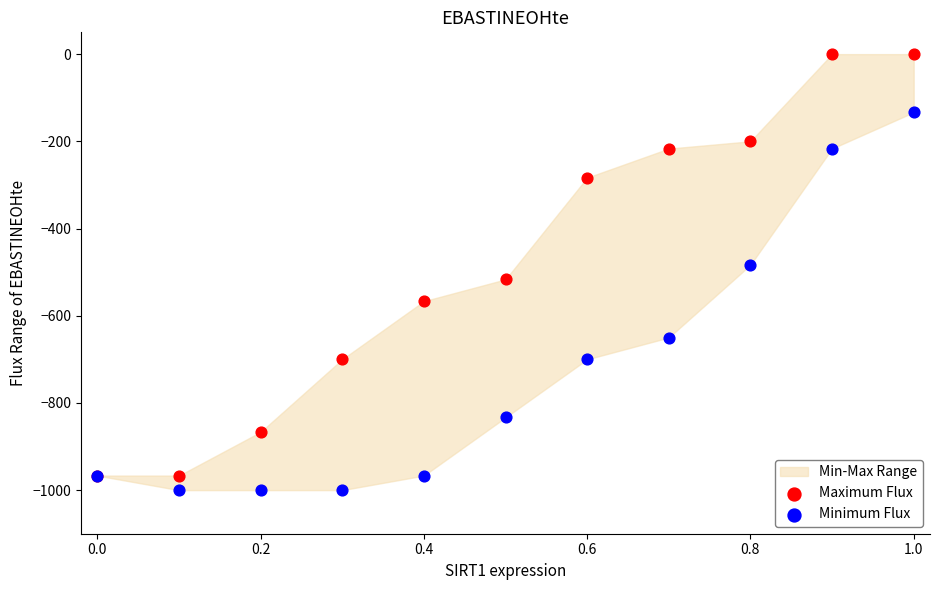

Which series contains the lowest Y value?

Minimum Flux